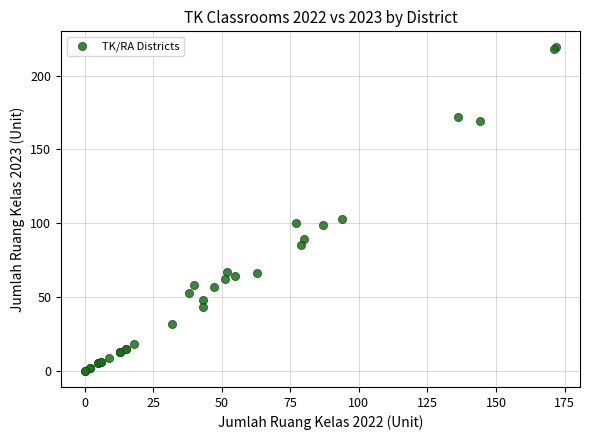

What Y value in the scatter plot is closest to 109?

103